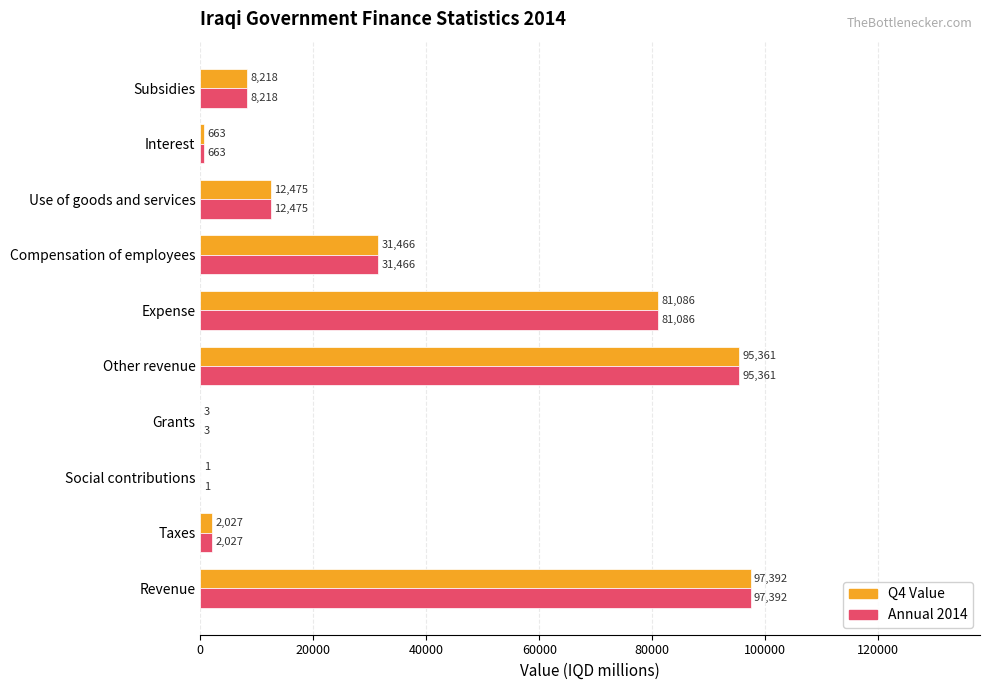

Is it true that Q4 Value equals 662.7 at Interest?

True